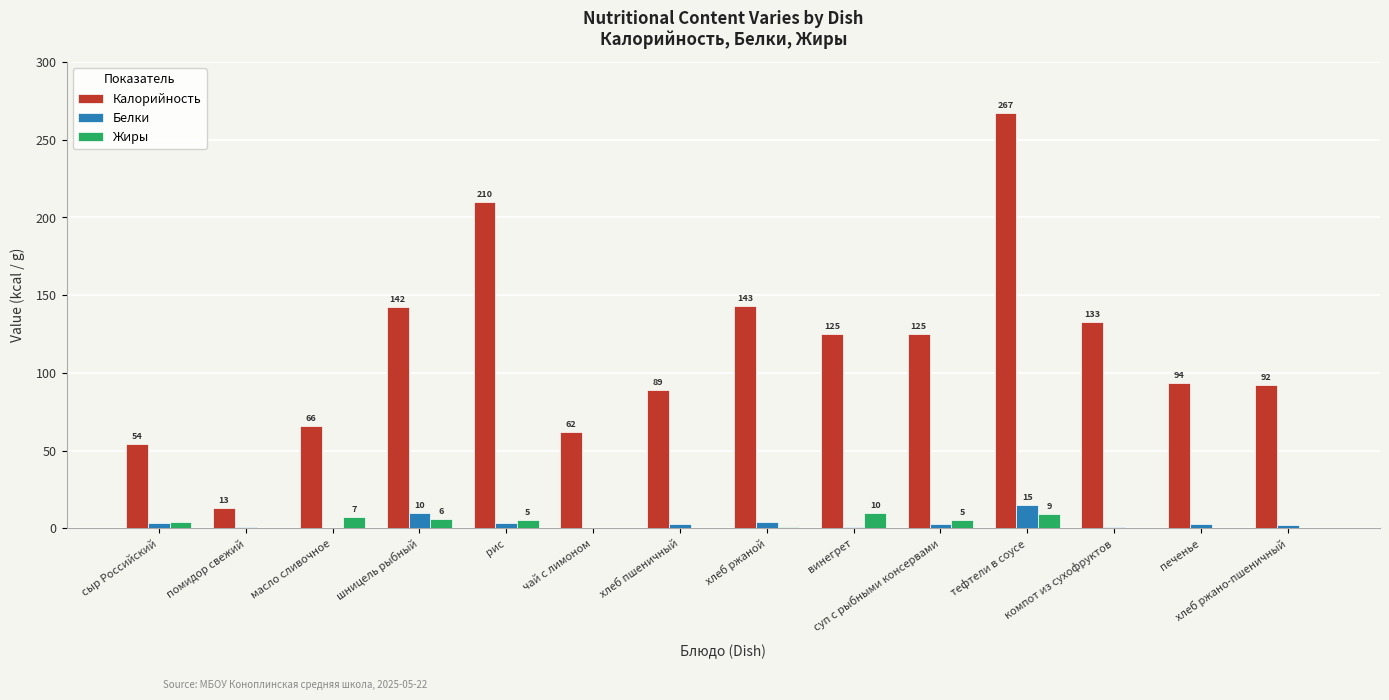

What is the greatest value displayed?

267.2